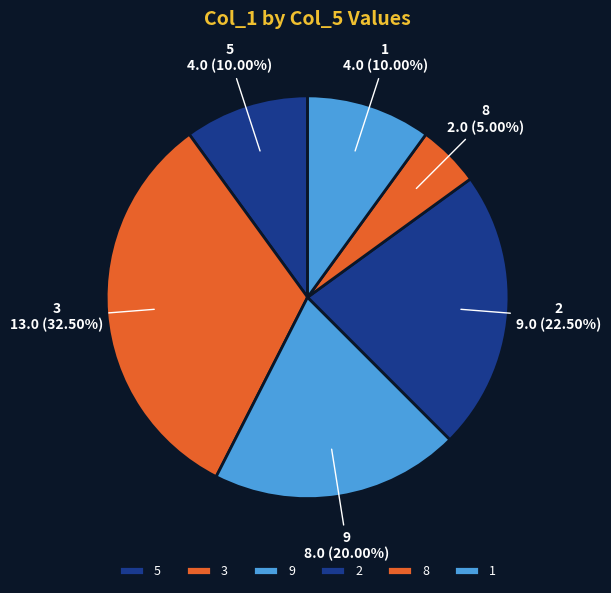

How many slices are in this pie chart?

6